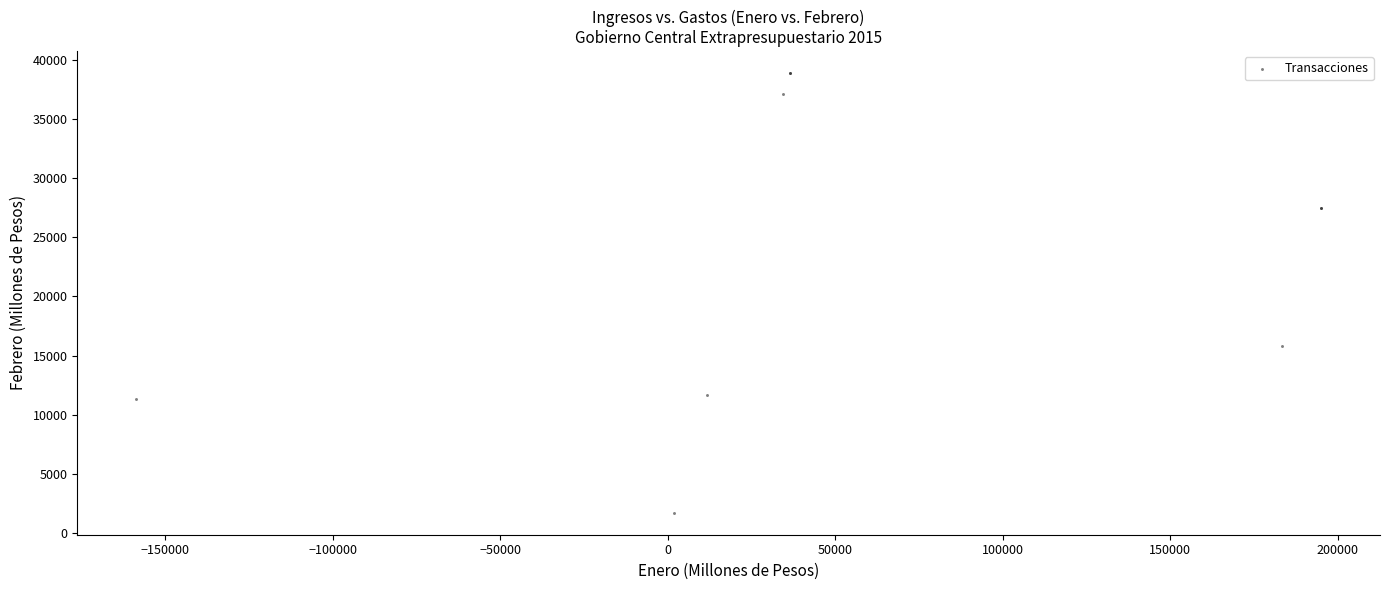

What Y value in the scatter plot is closest to 20300?

15783.2